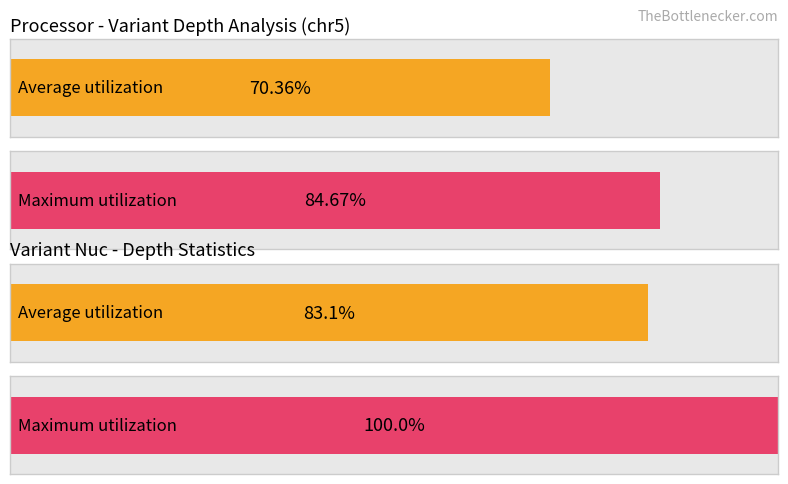

The value of Average utilization at T>C is 17. True or false?

False